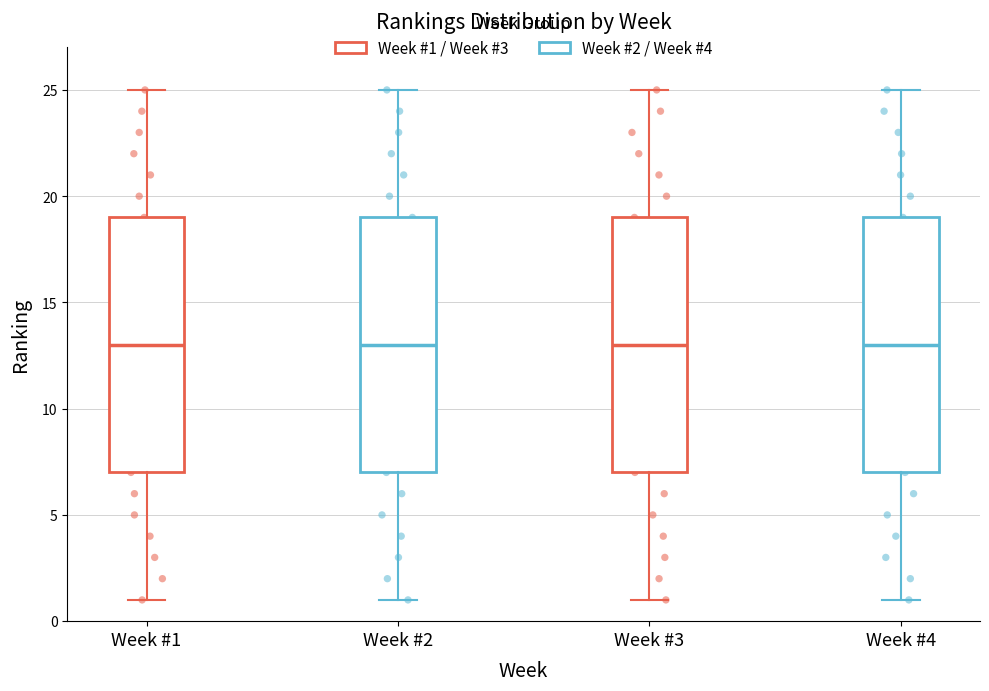

Reading left to right, transcribe this box plot: for each box, give where its median line is, the range the box spans, and where its two whiskers end, as read against the y-axis. The values are not printed on the chart, so give them approximately, as read against the axis.

Week #1: median 13, box 7 to 19, whiskers 1 to 25
Week #2: median 13, box 7 to 19, whiskers 1 to 25
Week #3: median 13, box 7 to 19, whiskers 1 to 25
Week #4: median 13, box 7 to 19, whiskers 1 to 25